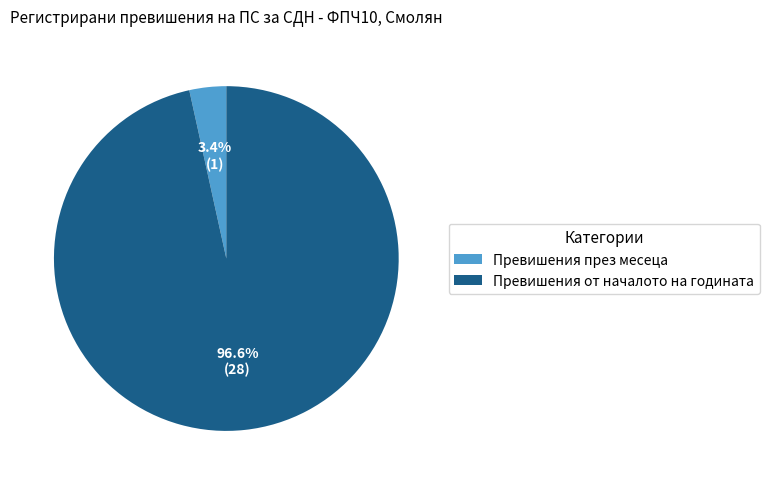

Does any single category account for the majority?

Yes